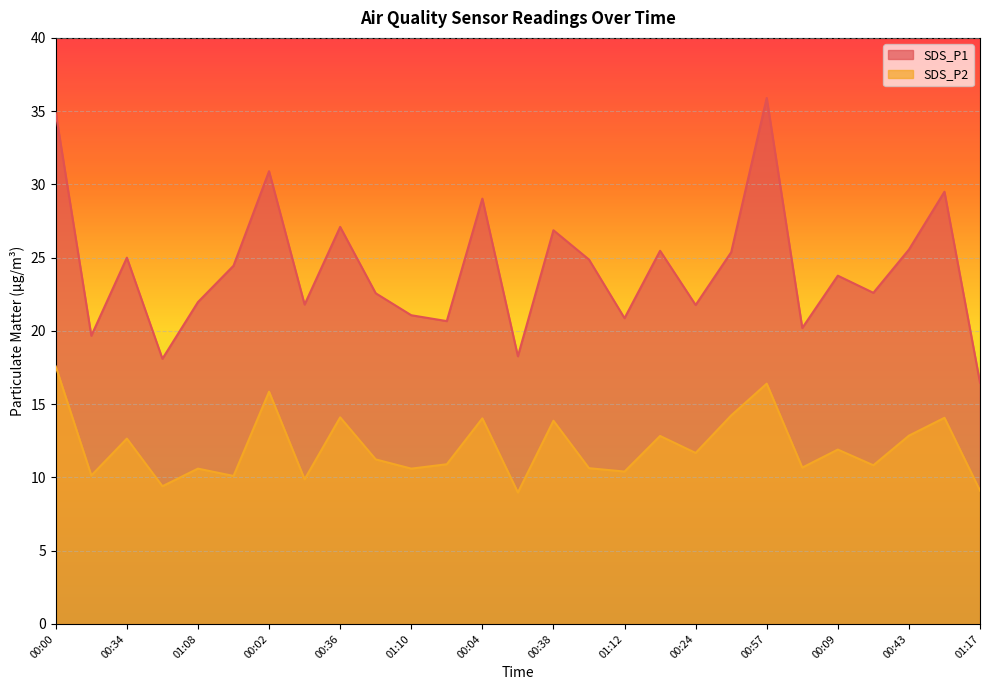

Which series has the largest range (max minus min)?

SDS_P1